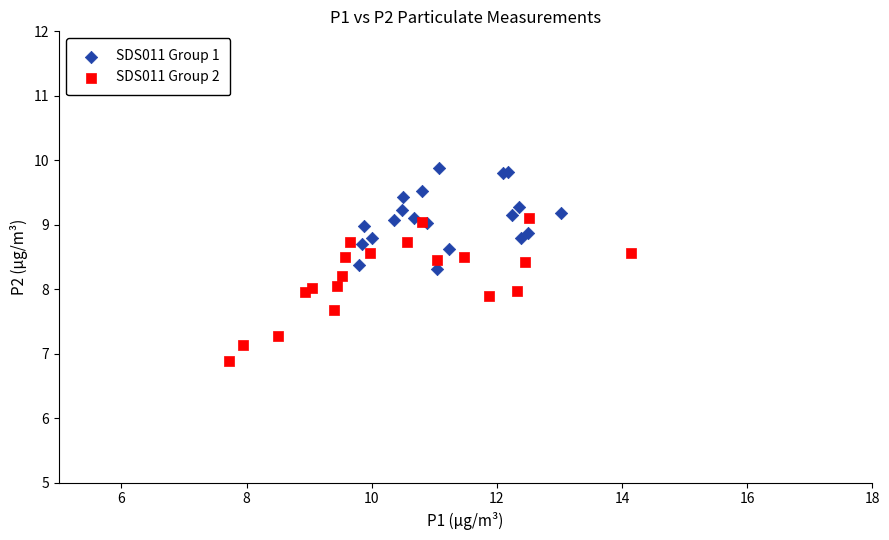

Which series contains the highest Y value?

SDS011 Group 1